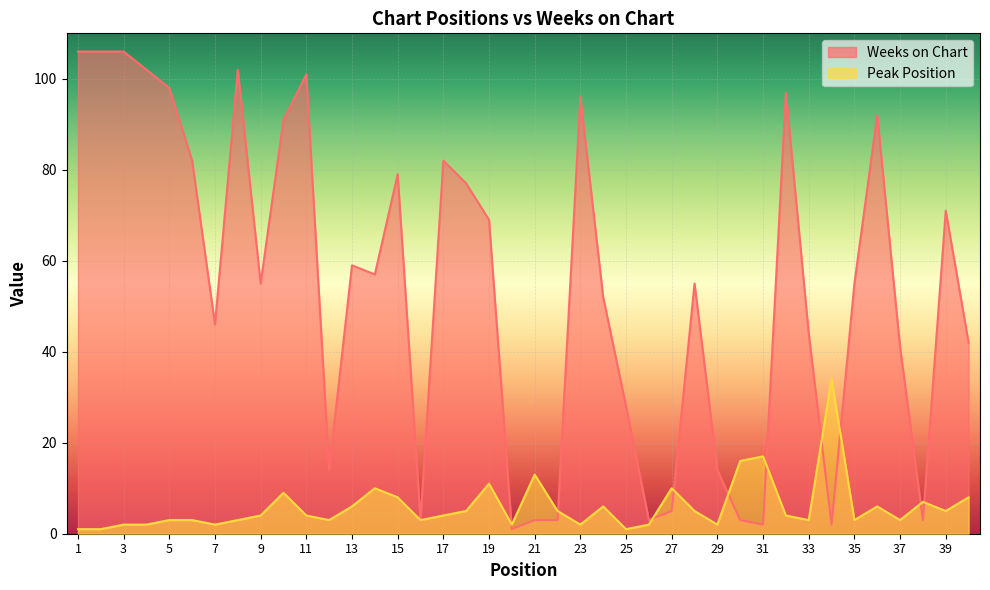

How many data points in Weeks on Chart are above 55?

19